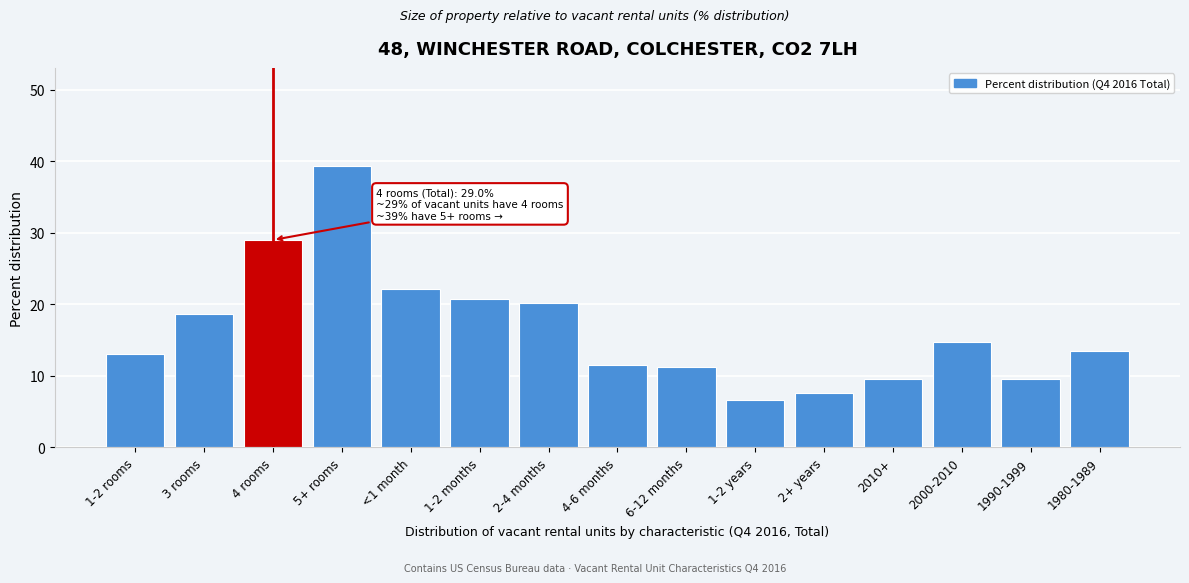

Reading left to right, extract all data points from this chart.

13.0	18.7	29.0	39.3	22.1	20.7	20.2	11.5	11.2	6.6	7.6	9.5	14.7	9.5	13.5